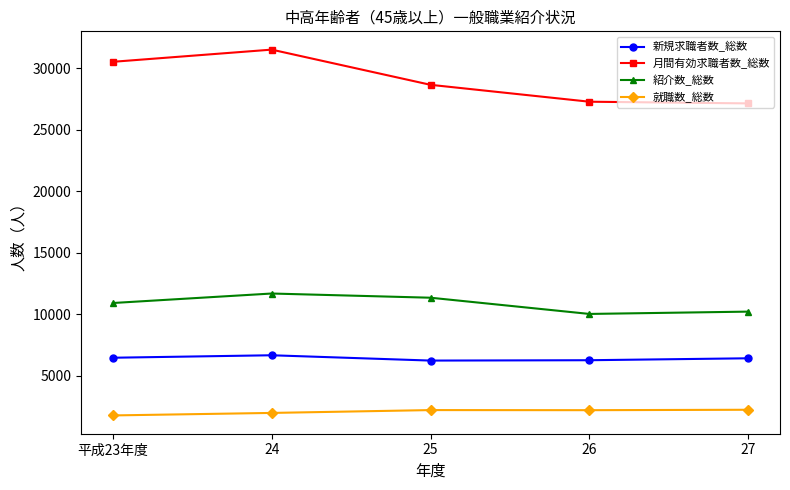

What are all the series names shown in the legend?

新規求職者数_総数, 月間有効求職者数_総数, 紹介数_総数, 就職数_総数